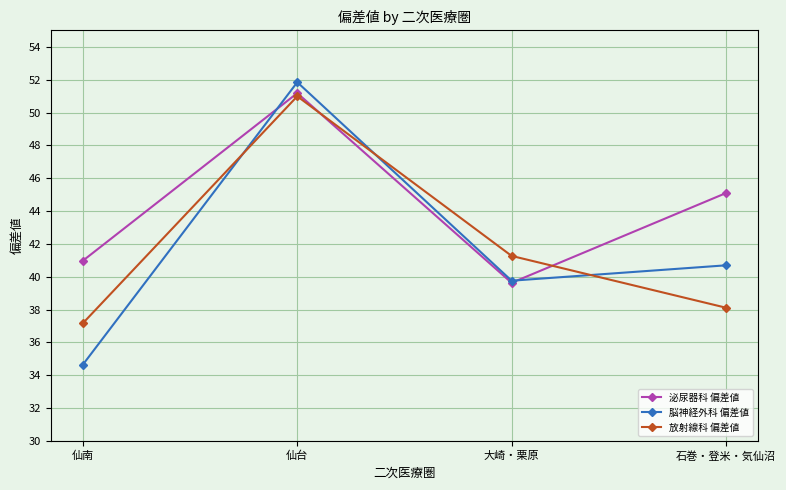

List the labels in order of 泌尿器科 偏差値 value, smallest first.

大崎・栗原, 仙南, 石巻・登米・気仙沼, 仙台